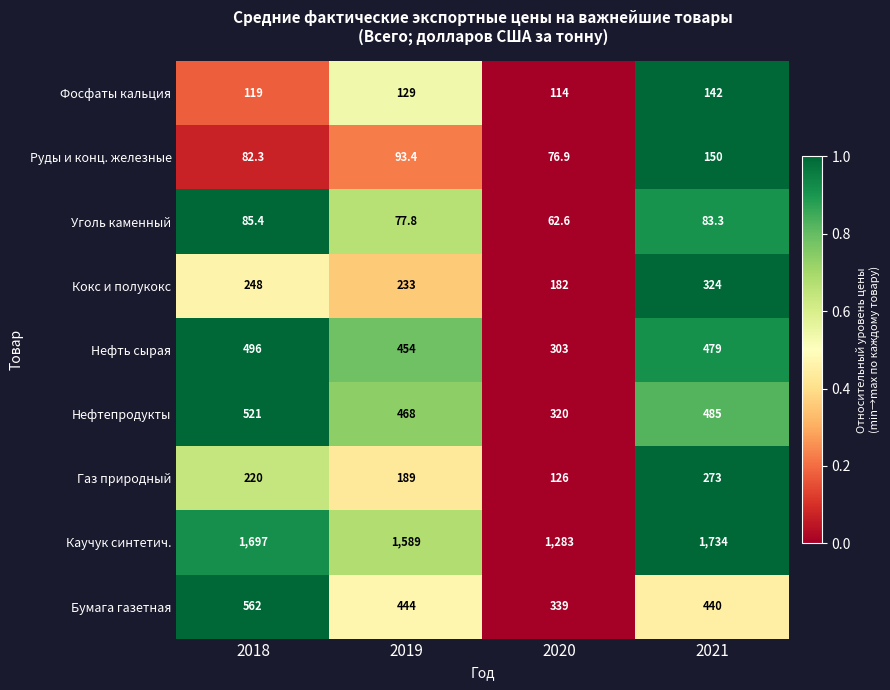

At which label is Нефтепродукты closest to 420?

2019